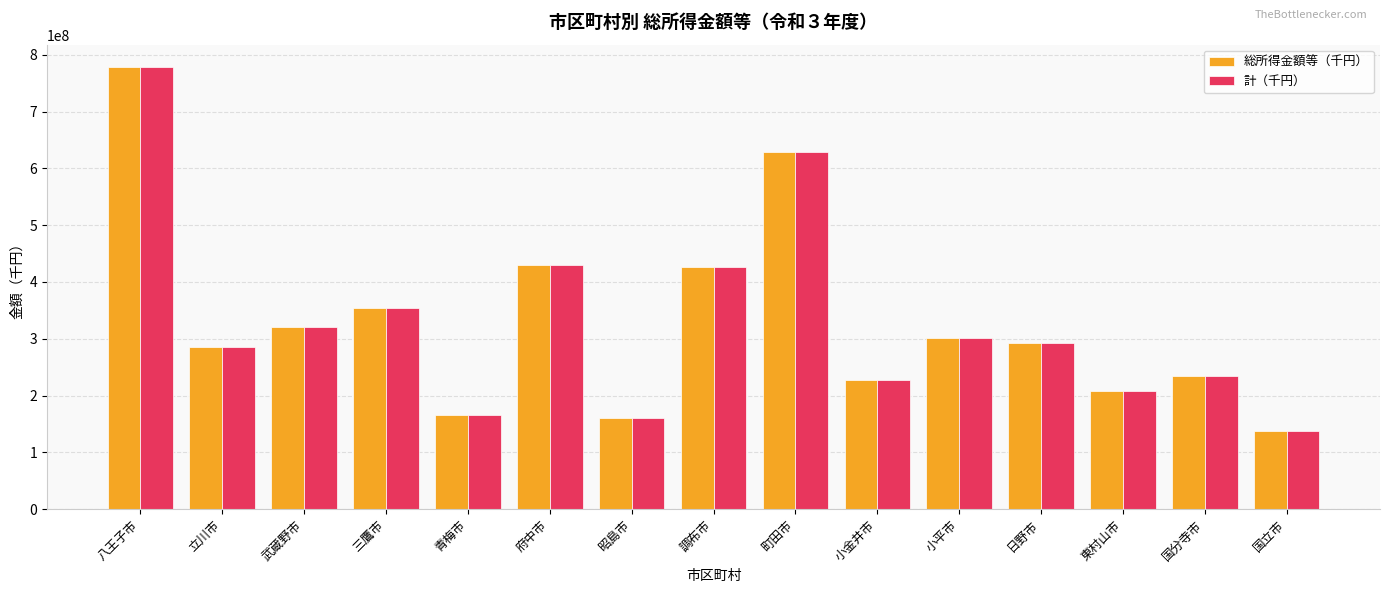

What is the approximate value of 計（千円） at 三鷹市?

354869743